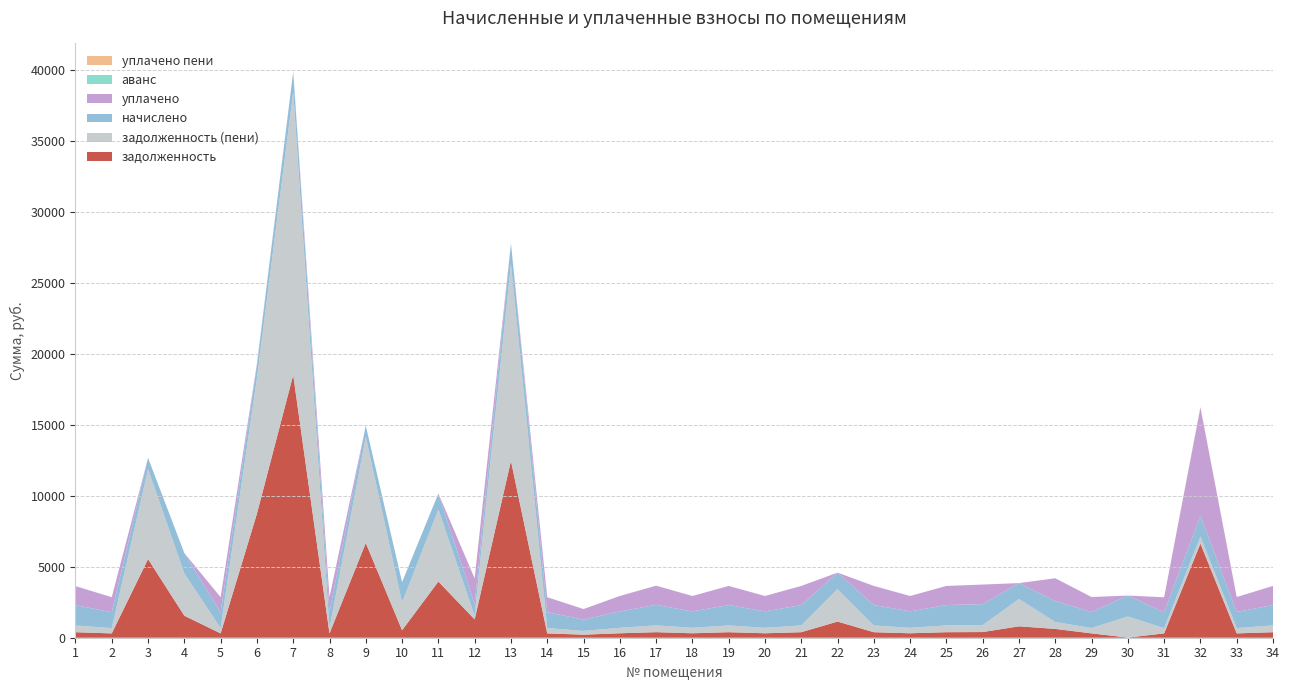

Reading left to right, what are all the values shown in this chart?

задолженность: 1=387.4	2=304.2	3=5539.0	4=1549.6	5=304.2	6=8735.5	7=18503.1	8=304.2	9=6674.2	10=526.4	11=3954.6	12=1290.9	13=12454.8	14=304.2	15=215.2	16=313.3	17=390.6	18=313.3	19=388.7	20=313.3	21=388.7	22=1136.2	23=388.7	24=313.3	25=388.7	26=399.1	27=803.2	28=620.7	29=305.5	30=11.5	31=303.6	32=6631.1	33=305.5	34=388.7
задолженность (пени): 1=476.8	2=374.4	3=6333.4	4=2980.0	5=374.4	6=9550.1	7=19933.5	8=374.4	9=7468.6	10=1956.8	11=5077.8	12=264.8	13=13885.2	14=374.4	15=264.8	16=385.6	17=480.8	18=385.6	19=478.4	20=385.6	21=478.4	22=2293.0	23=478.4	24=385.6	25=478.4	26=491.2	27=1924.0	28=491.2	29=376.0	30=1485.1	31=368.3	32=491.2	33=376.0	34=477.1
начислено: 1=1430.4	2=1123.2	3=794.4	4=1430.4	5=1123.2	6=914.4	7=1430.4	8=1123.2	9=794.4	10=1430.4	11=1123.2	12=794.4	13=1430.4	14=1123.2	15=794.4	16=1156.8	17=1442.4	18=1156.8	19=1435.2	20=1156.8	21=1435.2	22=1156.8	23=1435.2	24=1156.8	25=1435.2	26=1473.6	27=1120.8	28=1473.6	29=1128.0	30=1473.6	31=1120.8	32=1473.6	33=1128.0	34=1435.2
уплачено: 1=1341.0	2=1053.0	3=0.0	4=0.0	5=1053.0	6=99.8	7=0.0	8=1053.0	9=0.0	10=0.0	11=0.0	12=1820.5	13=0.0	14=1053.0	15=744.8	16=1084.5	17=1352.2	18=1084.5	19=1345.5	20=1084.5	21=1345.5	22=0.0	23=1345.5	24=1084.5	25=1345.5	26=1381.5	27=0.0	28=1603.1	29=1057.5	30=0.0	31=1056.0	32=7613.5	33=1057.5	34=1346.8
аванс: 1=0.0	2=0.0	3=0.0	4=0.0	5=0.0	6=0.0	7=0.0	8=0.0	9=0.0	10=0.0	11=0.0	12=0.0	13=0.0	14=0.0	15=0.0	16=0.0	17=0.0	18=0.0	19=0.0	20=0.0	21=0.0	22=0.0	23=0.0	24=0.0	25=0.0	26=0.0	27=0.0	28=0.0	29=0.0	30=0.0	31=0.0	32=0.0	33=0.0	34=0.0
уплачено пени: 1=0.0	2=0.0	3=0.0	4=0.0	5=0.0	6=0.0	7=0.0	8=0.0	9=0.0	10=0.0	11=0.0	12=22.3	13=0.0	14=0.0	15=0.0	16=0.0	17=0.0	18=0.0	19=0.0	20=0.0	21=0.0	22=0.0	23=0.0	24=0.0	25=0.0	26=0.0	27=0.0	28=0.0	29=0.0	30=0.0	31=0.0	32=54.0	33=0.0	34=0.0